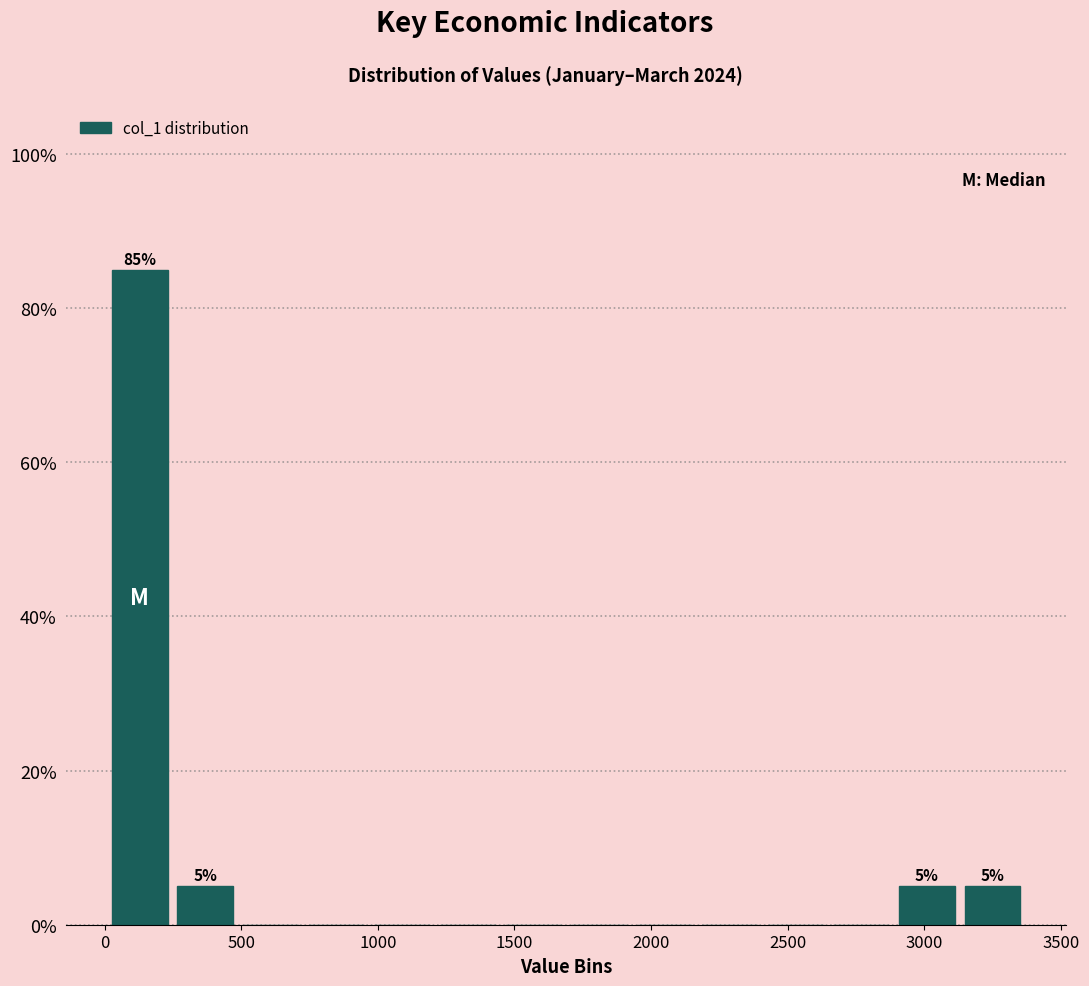

Which range on the x-axis has the tallest bar?

0 to 250